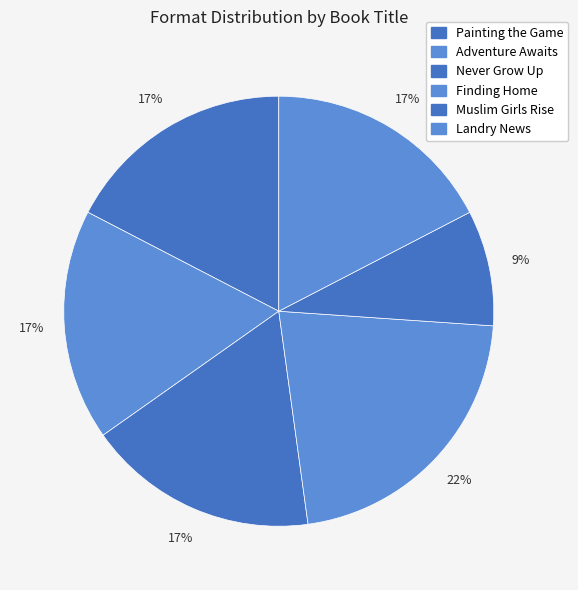

How many segments does this pie chart have?

6